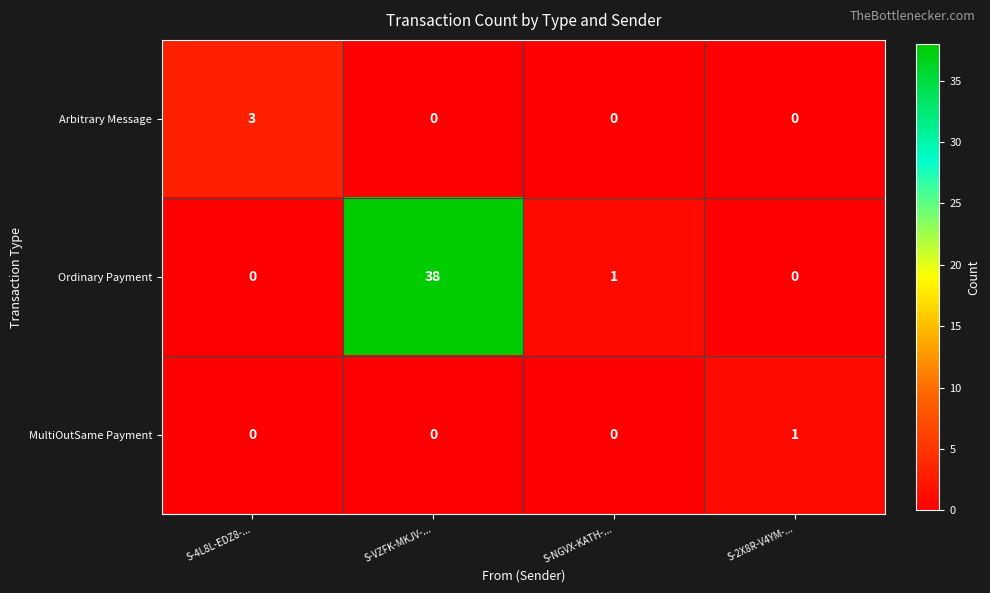

Where is Ordinary Payment nearest to the value 19?

S-NGVX-KATH-...